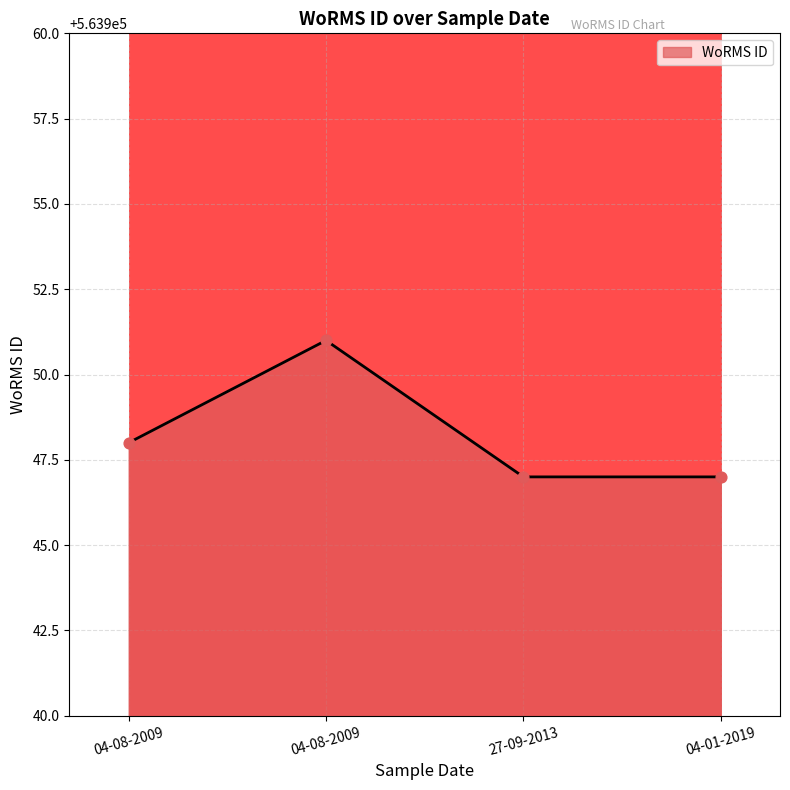

Approximately how many times larger is the value at 27-09-2013 compared to 04-08-2009?

1.0